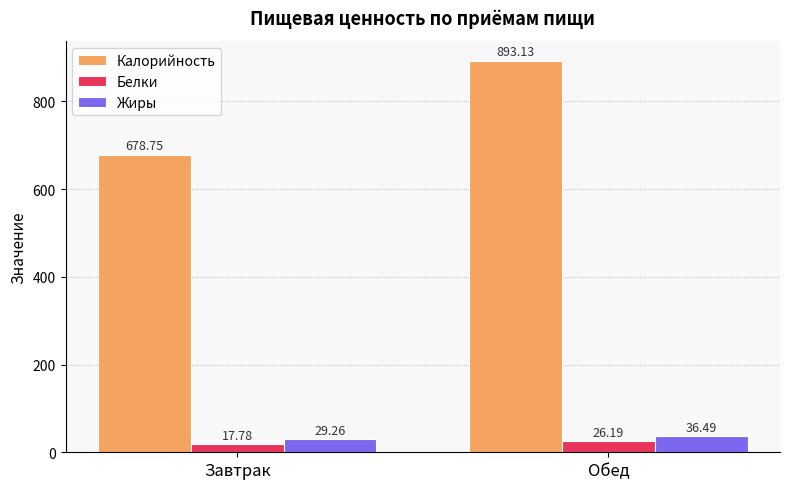

What is the minimum value for Жиры?

29.3